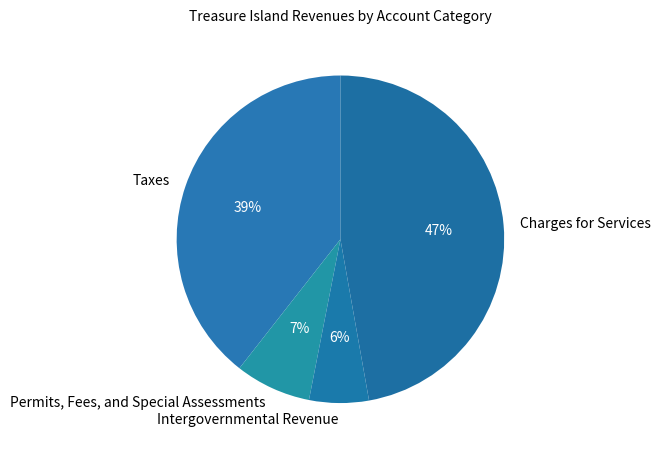

Is there any slice that represents more than half of the pie?

No